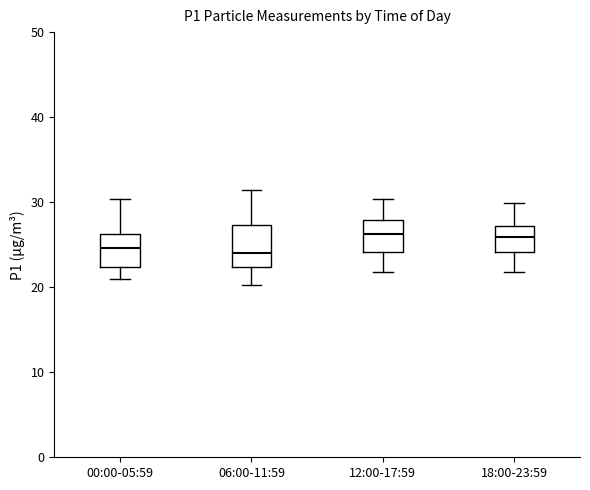

Reading left to right, transcribe this box plot: for each box, give where its median line is, the range the box spans, and where its two whiskers end, as read against the y-axis. The values are not printed on the chart, so give them approximately, as read against the axis.

00:00-05:59: median 25, box 22 to 26, whiskers 21 to 30
06:00-11:59: median 24, box 22 to 27, whiskers 20 to 31
12:00-17:59: median 26, box 24 to 28, whiskers 22 to 30
18:00-23:59: median 26, box 24 to 27, whiskers 22 to 30